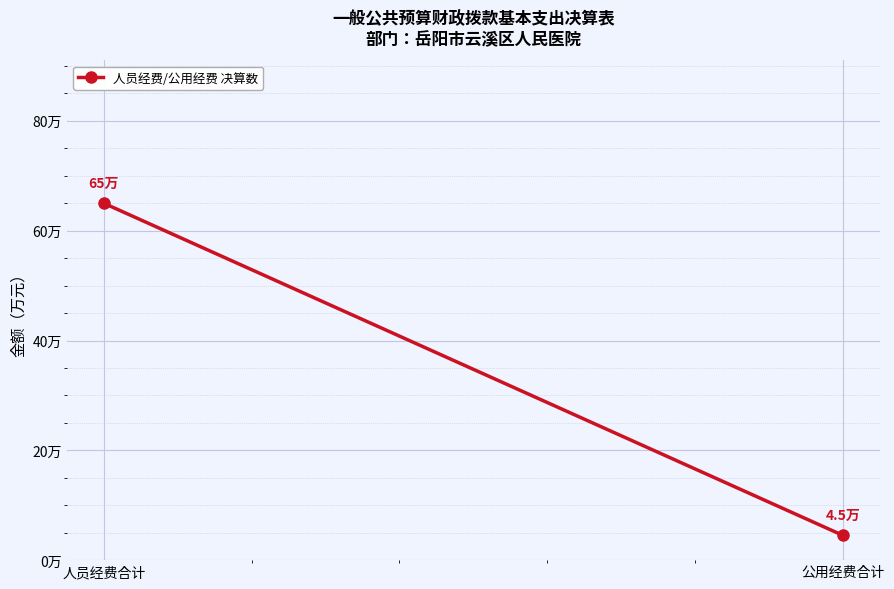

List the labels in order of value, largest first.

人员经费合计, 公用经费合计